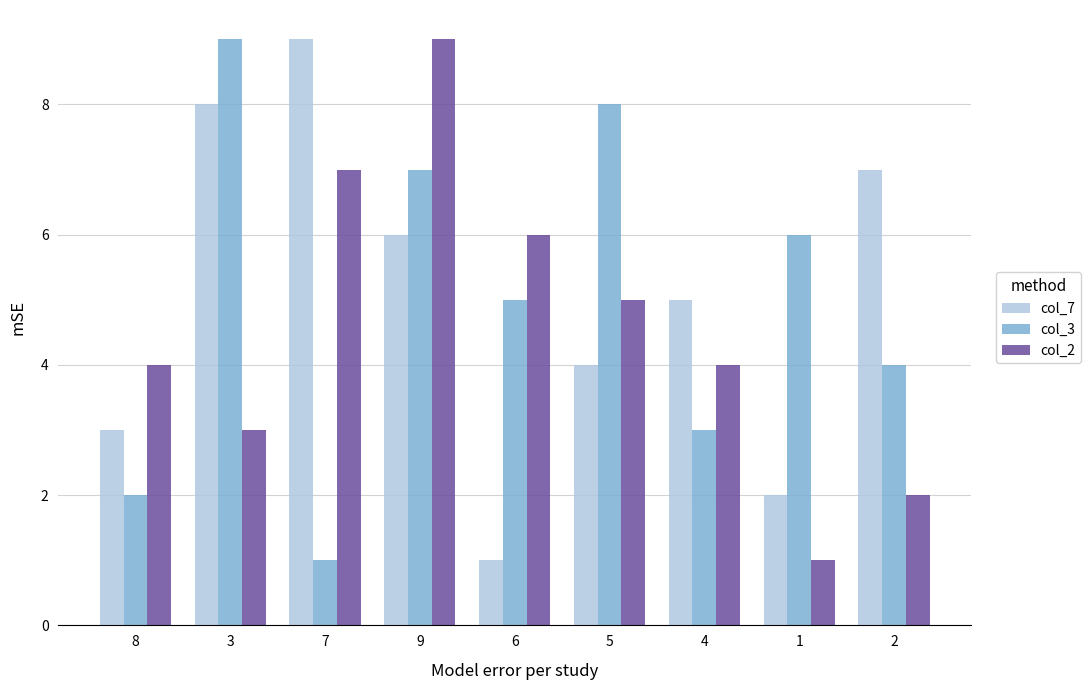

The value of col_3 at 5 is 8. True or false?

True